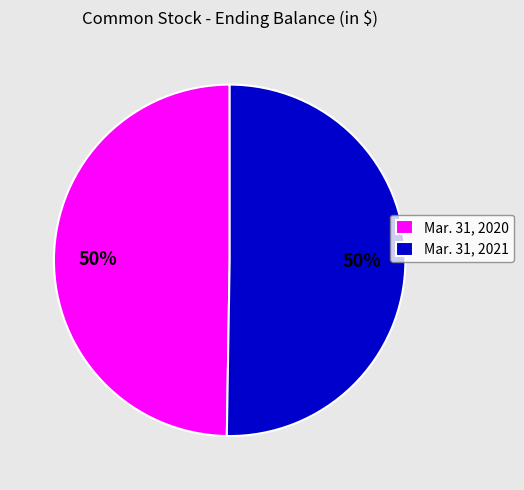

How many slices are in this pie chart?

2